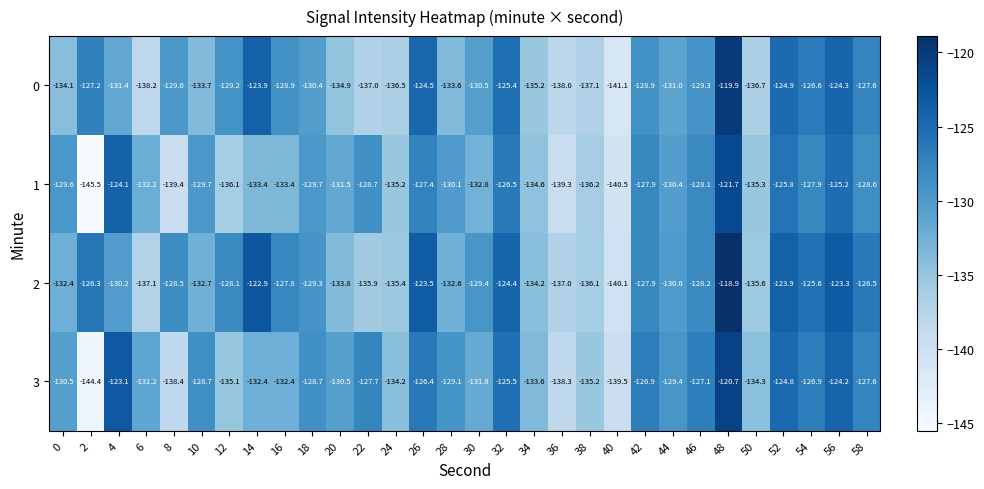

What is the total value across all series at 24?

-541.3